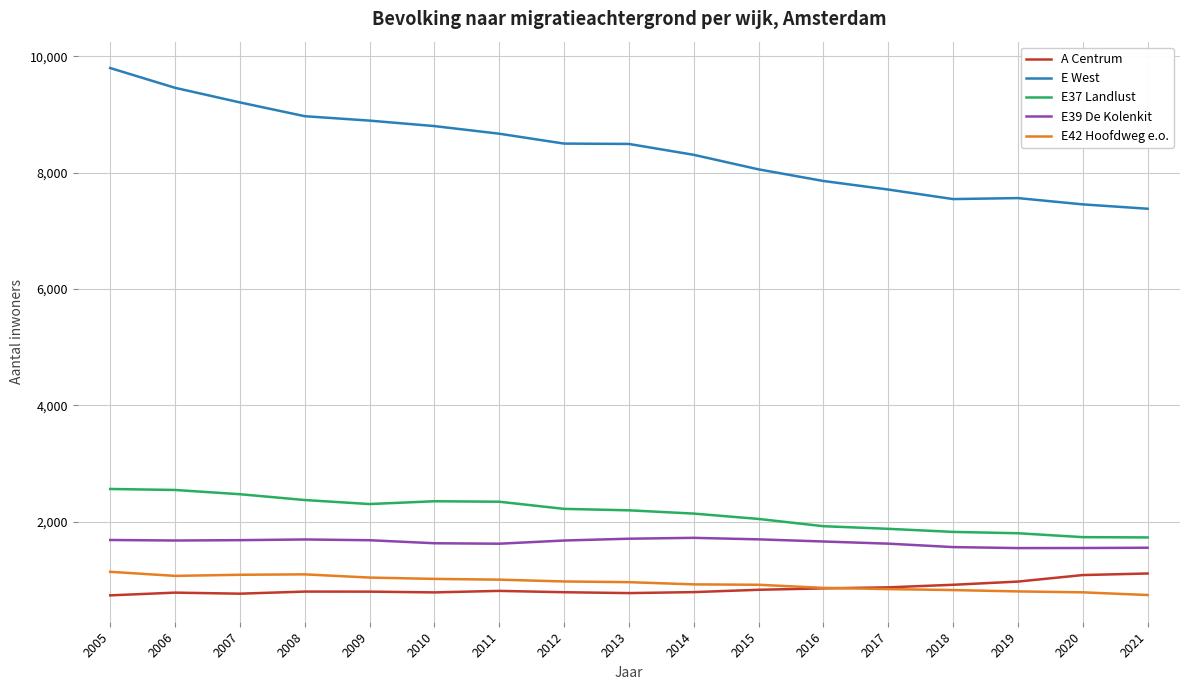

Does the chart have visible grid lines?

Yes